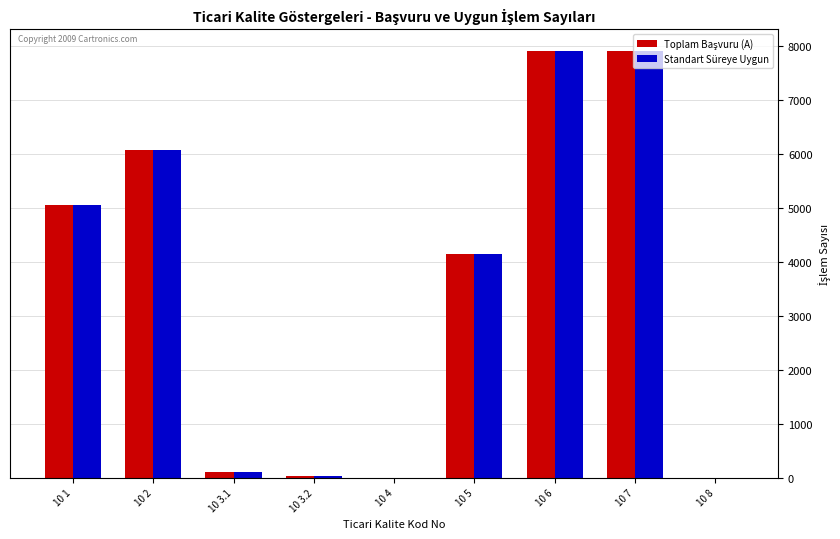

What is the maximum value shown in the chart?

7921